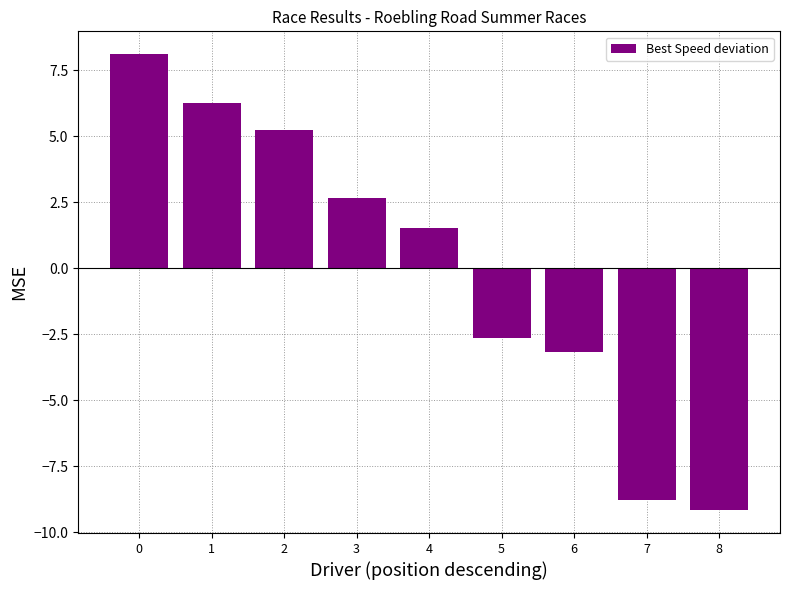

What is the difference between the maximum and minimum values?

17.3